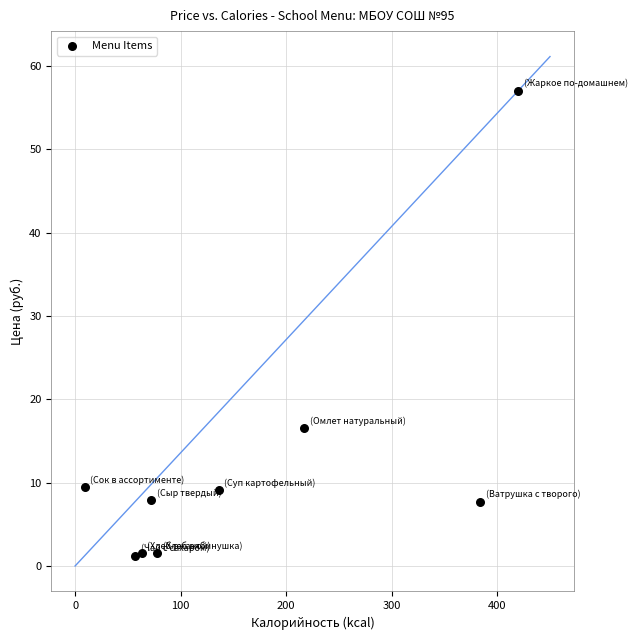

What is the range of X values (max minus min)?

411.0